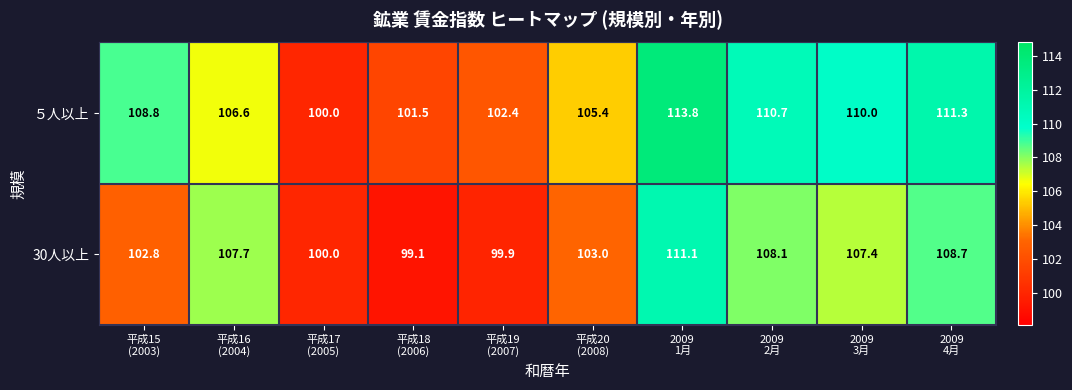

What is the maximum value for 30人以上?

111.1